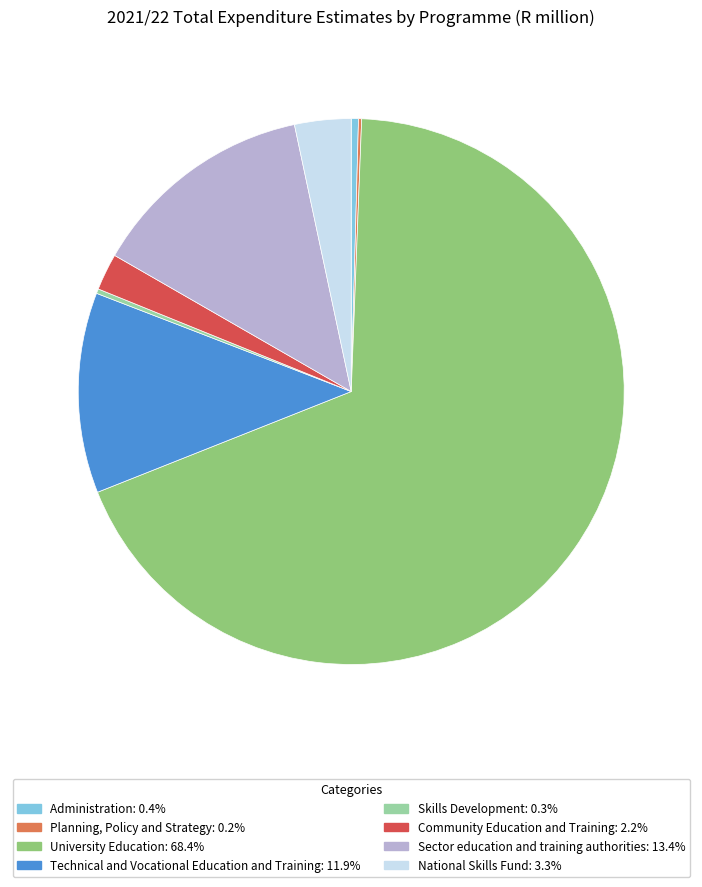

Is the sum of Administration: 0.4% and Sector education and training authorities: 13.4% greater than half?

No